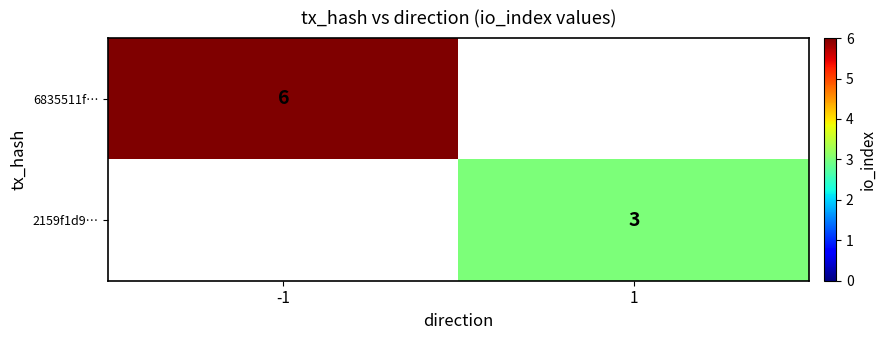

The value of 6835511f… at -1 is 2. True or false?

False